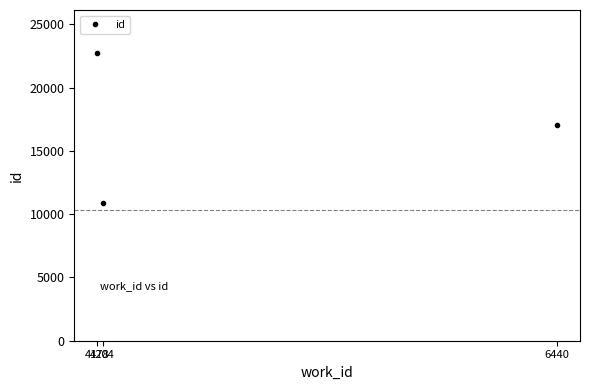

What value does the data have at 4178?

22730